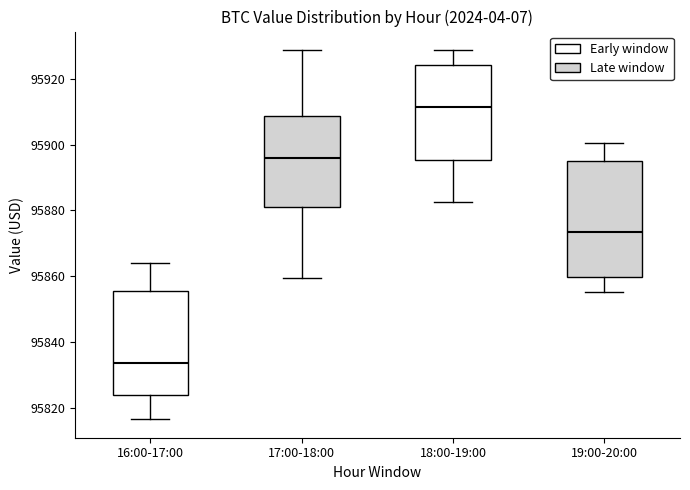

Which box has the highest median line?

18:00-19:00